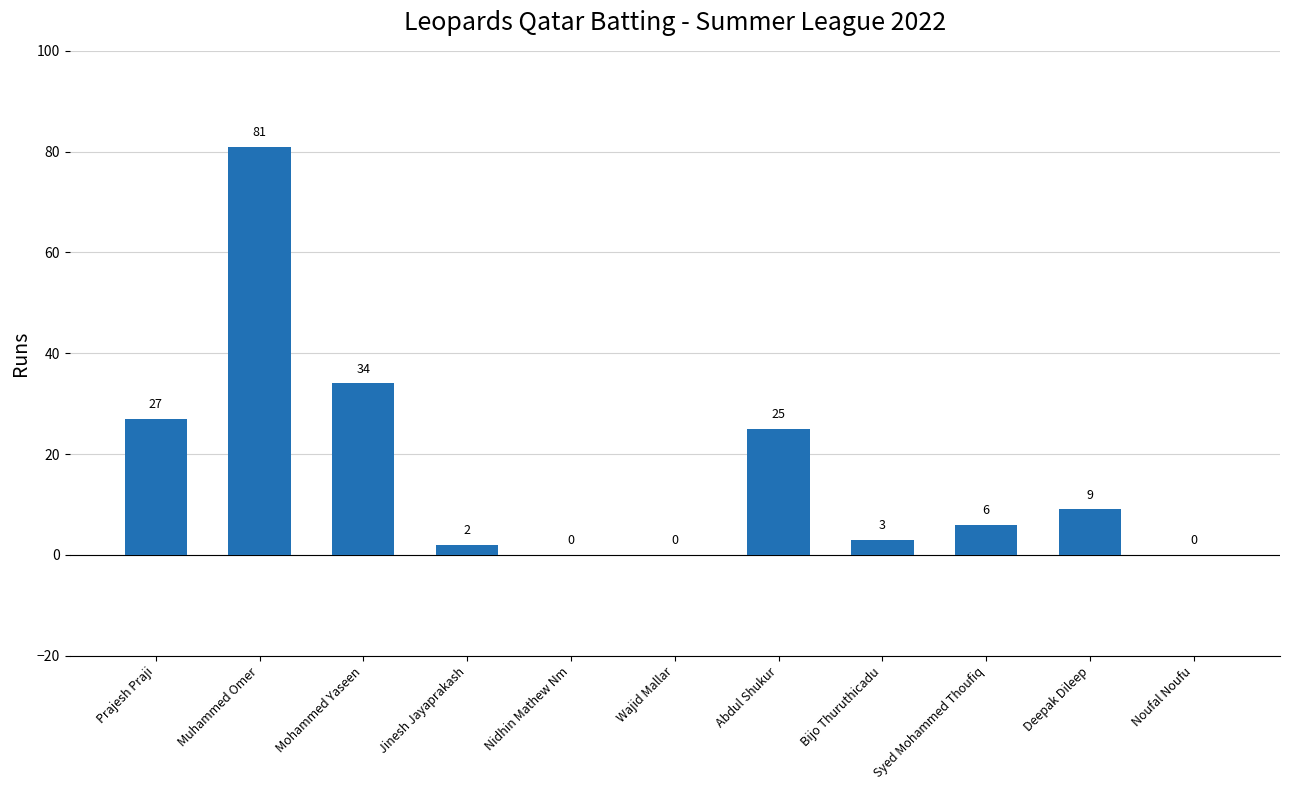

What is the maximum value shown in the chart?

81